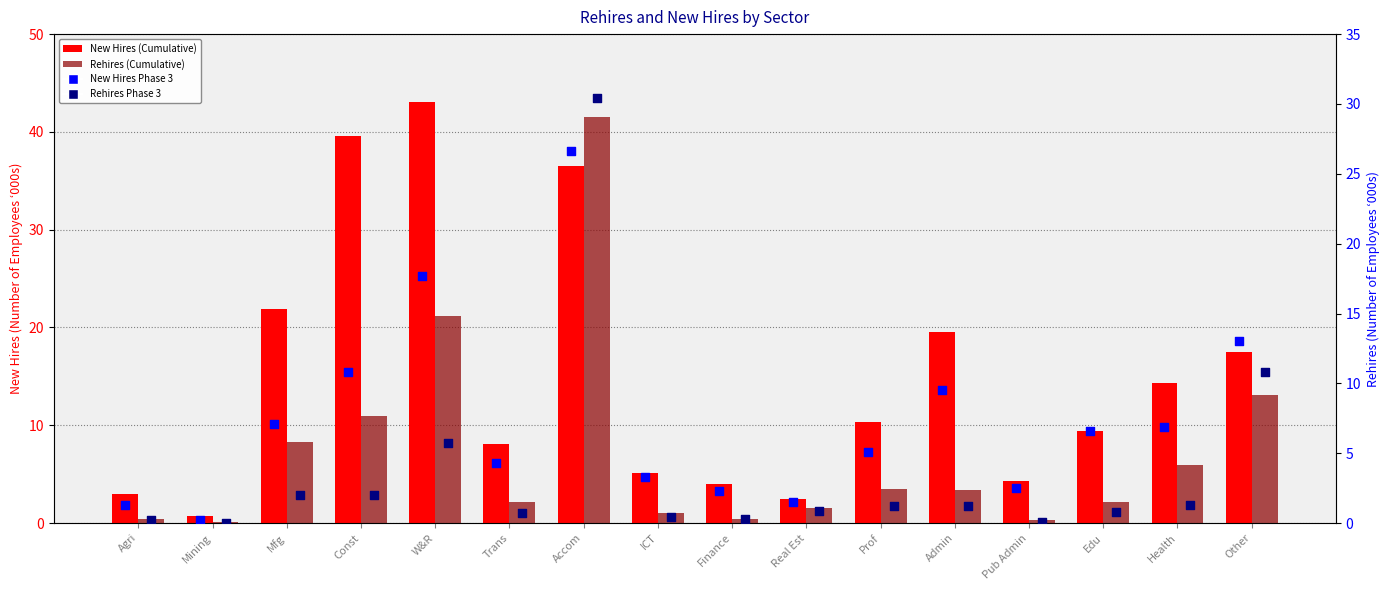

What is the total value across all series at Accom?

135.0